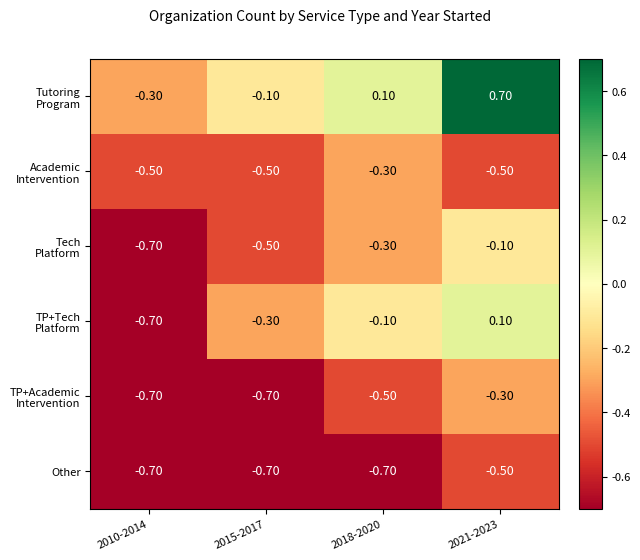

Count the number of data series in this chart.

6